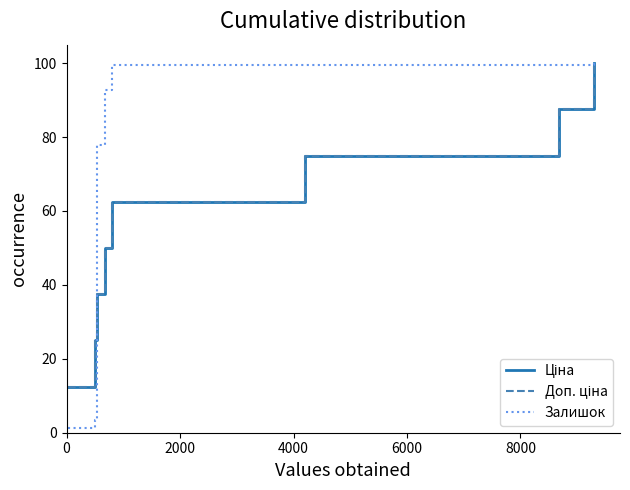

Does the chart have visible grid lines?

No